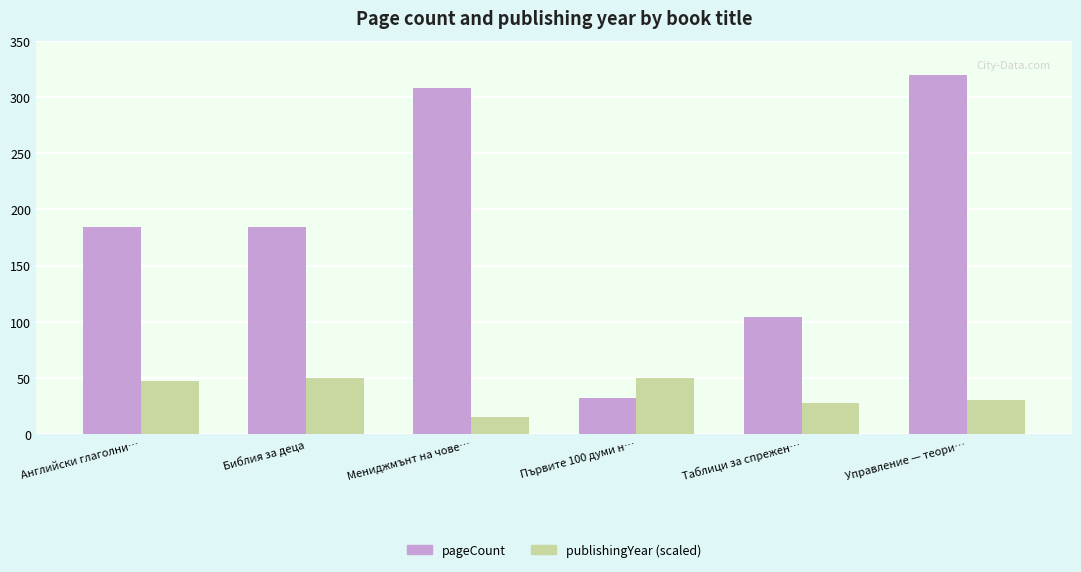

Reading left to right, extract all data points from this chart.

pageCount: 184.0	184.0	308.0	32.0	104.0	320.0
publishingYear (scaled): 47.5	50.0	15.0	50.0	27.5	30.0